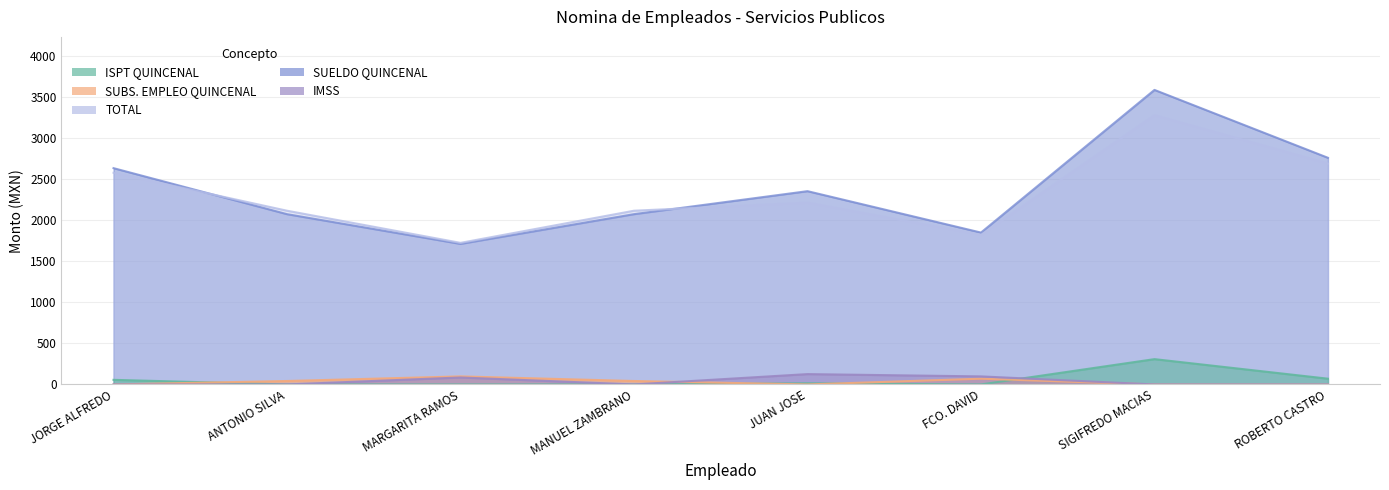

How many values in IMSS are above zero?

3